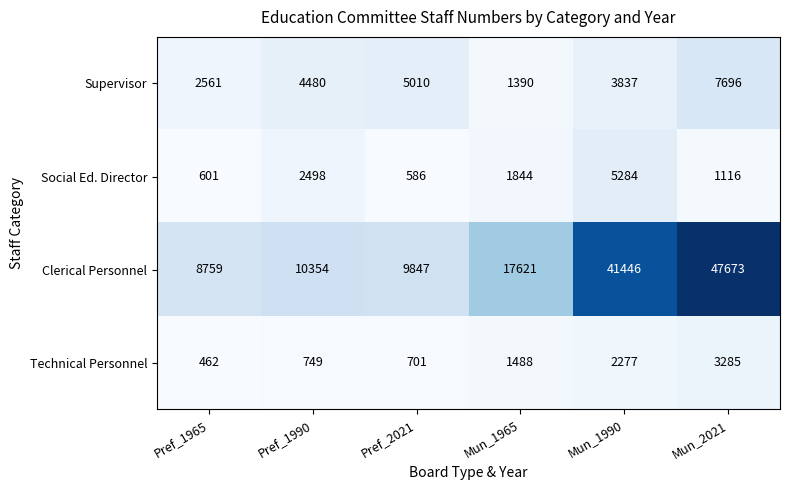

Which series has the widest spread of values?

Clerical Personnel